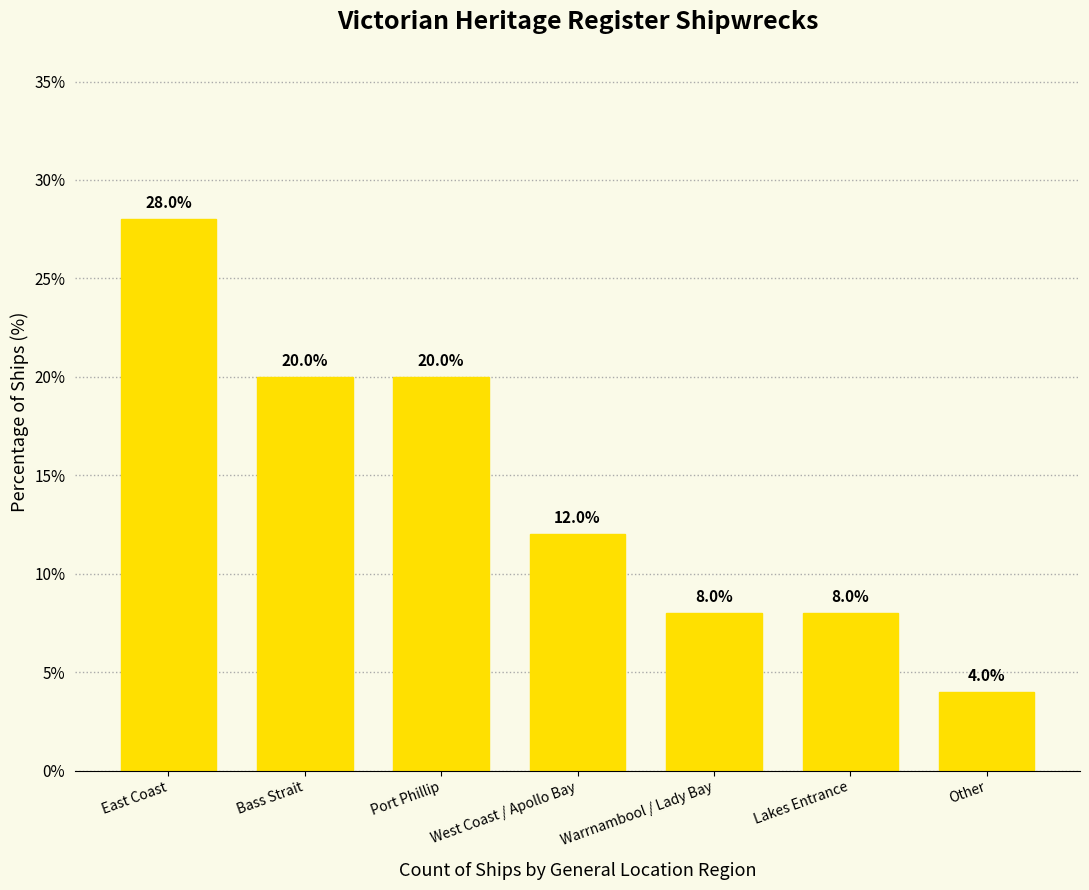

Does the chart contain any negative values?

No